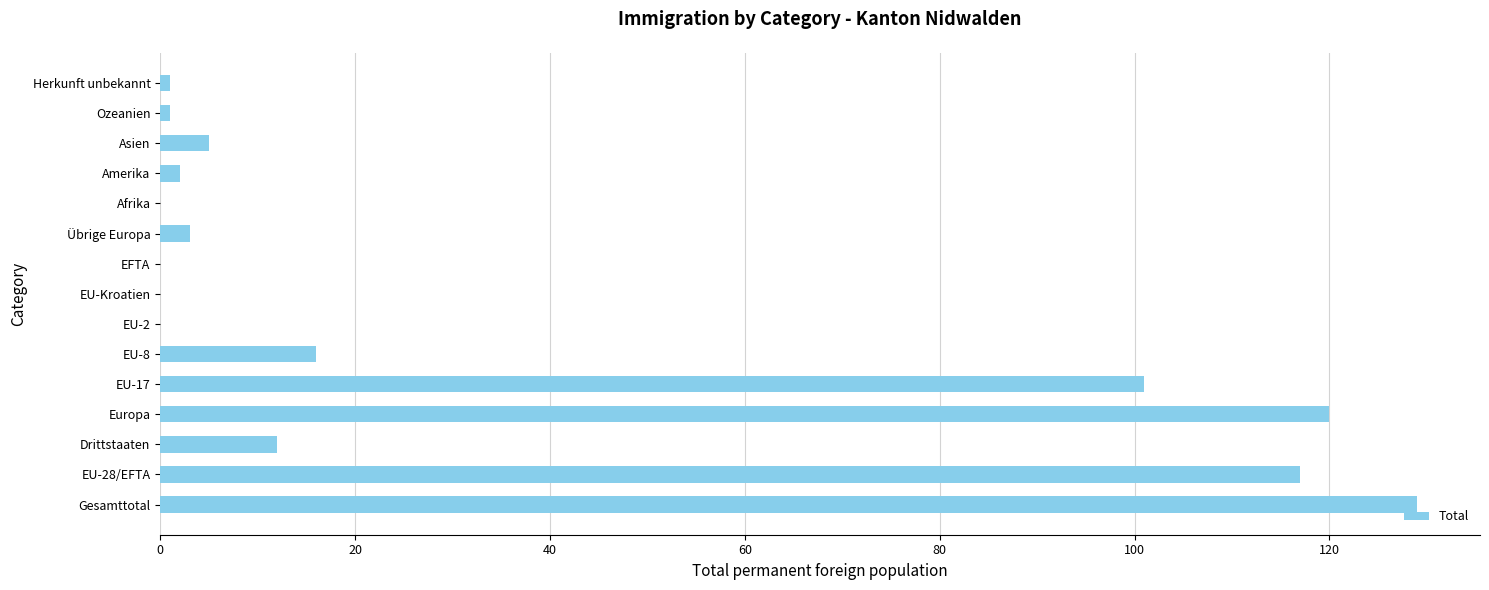

Reading bottom to top, list all the values displayed in this chart.

Gesamttotal=129	EU-28/EFTA=117	Drittstaaten=12	Europa=120	EU-17=101	EU-8=16	EU-2=0	EU-Kroatien=0	EFTA=0	Übrige Europa=3	Afrika=0	Amerika=2	Asien=5	Ozeanien=1	Herkunft unbekannt=1